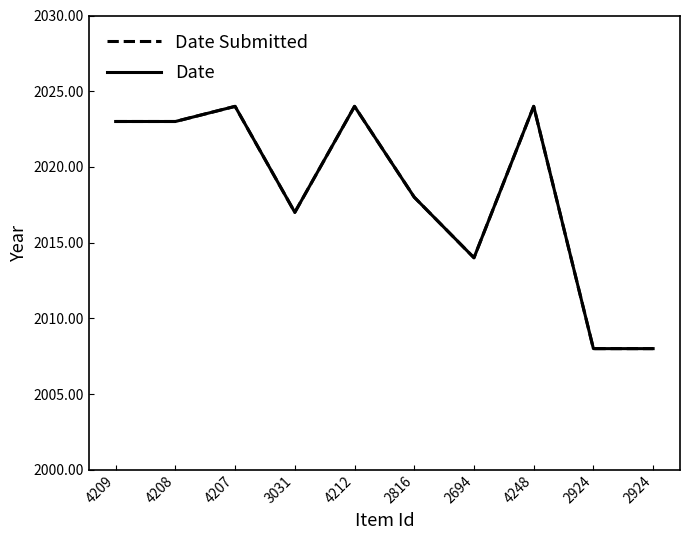

Is the value of Date at 4212 greater than the value of Date Submitted at 3031?

Yes